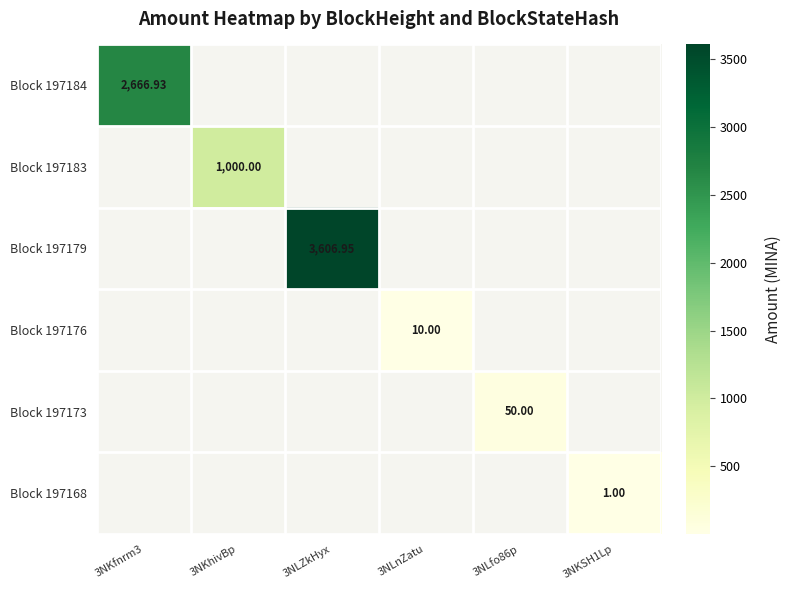

Count the number of data series in this chart.

6